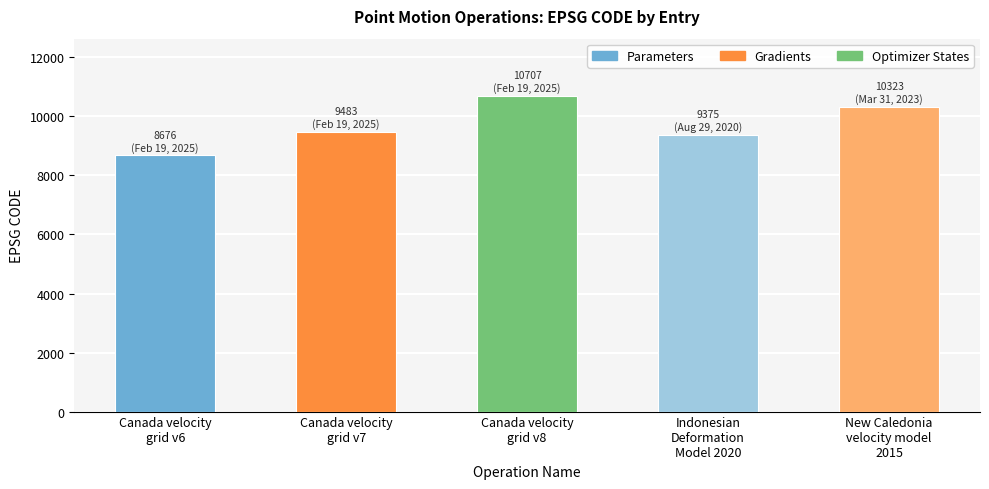

Which label corresponds to the largest value in the chart?

Canada velocity
grid v8